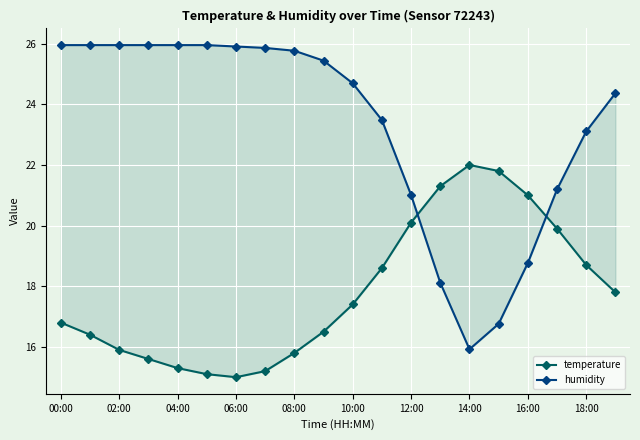

True or false: humidity and temperature intersect in this chart.

True